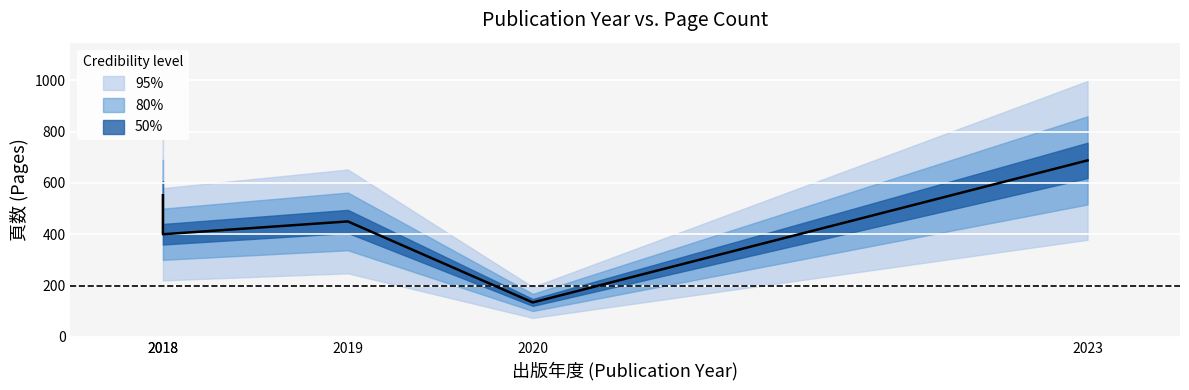

How many values exceed 450?

2